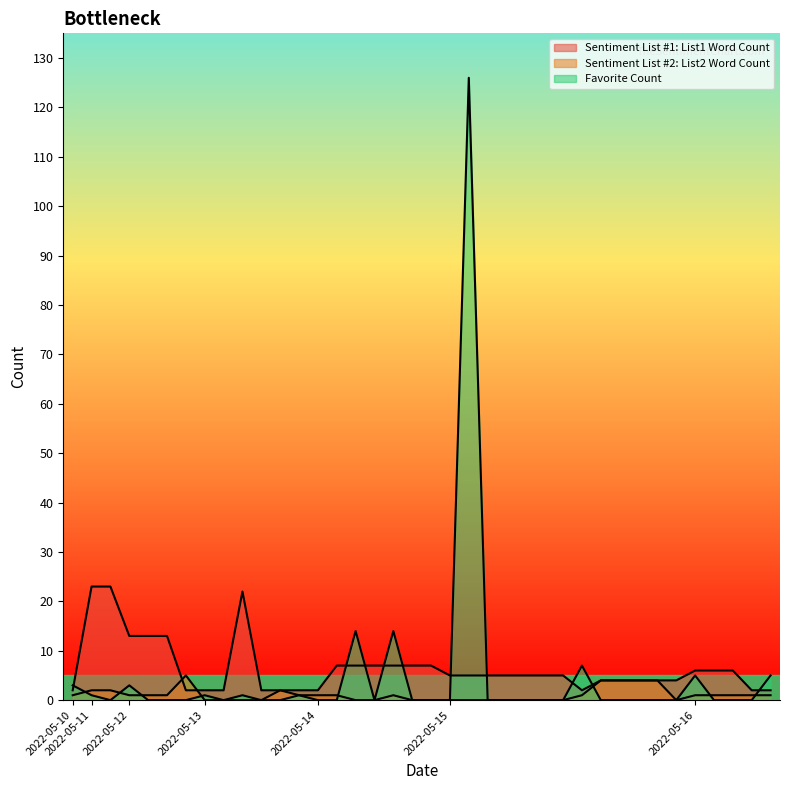

Reading right to left, list all the values displayed in this chart.

Sentiment List #1: List1 Word Count: 2022-05-16=2	2022-05-16=2	2022-05-16=6	2022-05-16=6	2022-05-16=6	2022-05-15=4	2022-05-15=4	2022-05-15=4	2022-05-15=4	2022-05-15=4	2022-05-15=2	2022-05-15=5	2022-05-15=5	2022-05-15=5	2022-05-15=5	2022-05-15=5	2022-05-15=5	2022-05-15=5	2022-05-14=7	2022-05-14=7	2022-05-14=7	2022-05-14=7	2022-05-14=7	2022-05-14=7	2022-05-14=2	2022-05-13=2	2022-05-13=2	2022-05-13=2	2022-05-13=22	2022-05-13=2	2022-05-13=2	2022-05-12=2	2022-05-12=13	2022-05-12=13	2022-05-12=13	2022-05-11=23	2022-05-11=23	2022-05-10=2
Sentiment List #2: List2 Word Count: 2022-05-16=1	2022-05-16=1	2022-05-16=1	2022-05-16=1	2022-05-16=1	2022-05-15=0	2022-05-15=4	2022-05-15=4	2022-05-15=4	2022-05-15=4	2022-05-15=1	2022-05-15=0	2022-05-15=0	2022-05-15=0	2022-05-15=0	2022-05-15=0	2022-05-15=0	2022-05-15=0	2022-05-14=0	2022-05-14=0	2022-05-14=1	2022-05-14=0	2022-05-14=0	2022-05-14=1	2022-05-14=1	2022-05-13=1	2022-05-13=2	2022-05-13=0	2022-05-13=0	2022-05-13=0	2022-05-13=0	2022-05-12=5	2022-05-12=1	2022-05-12=1	2022-05-12=1	2022-05-11=2	2022-05-11=2	2022-05-10=1
Favorite Count: 2022-05-16=5	2022-05-16=0	2022-05-16=0	2022-05-16=0	2022-05-16=5	2022-05-15=0	2022-05-15=0	2022-05-15=0	2022-05-15=0	2022-05-15=0	2022-05-15=7	2022-05-15=0	2022-05-15=0	2022-05-15=0	2022-05-15=0	2022-05-15=0	2022-05-15=126	2022-05-15=0	2022-05-14=0	2022-05-14=0	2022-05-14=14	2022-05-14=0	2022-05-14=14	2022-05-14=0	2022-05-14=0	2022-05-13=1	2022-05-13=0	2022-05-13=0	2022-05-13=1	2022-05-13=0	2022-05-13=1	2022-05-12=0	2022-05-12=0	2022-05-12=0	2022-05-12=3	2022-05-11=0	2022-05-11=1	2022-05-10=3